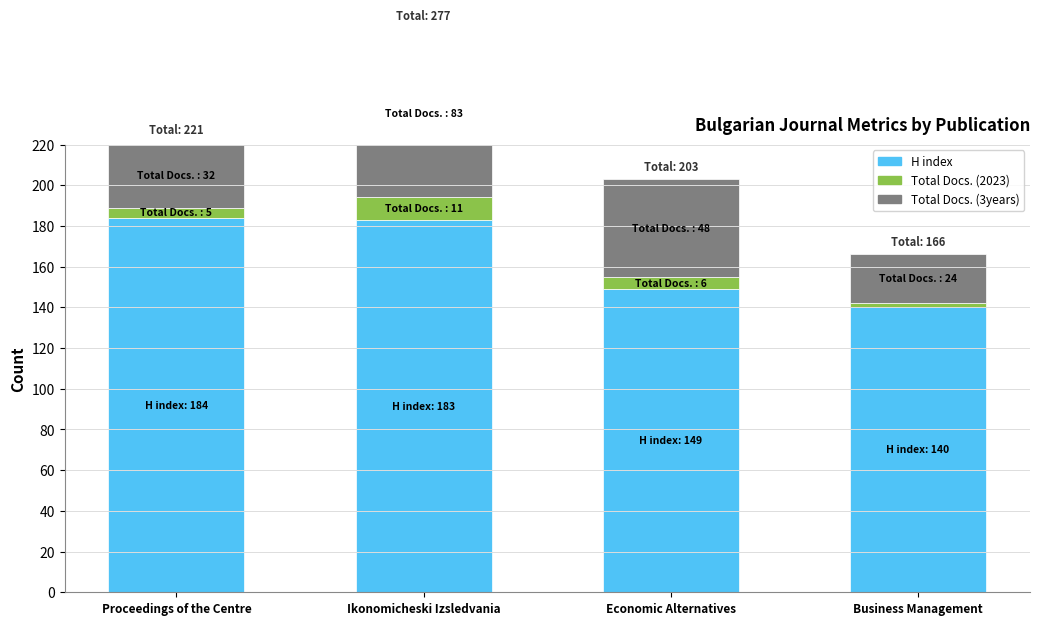

Rank the categories by H index value from highest to lowest.

Proceedings of the Centre, Ikonomicheski Izsledvania, Economic Alternatives, Business Management